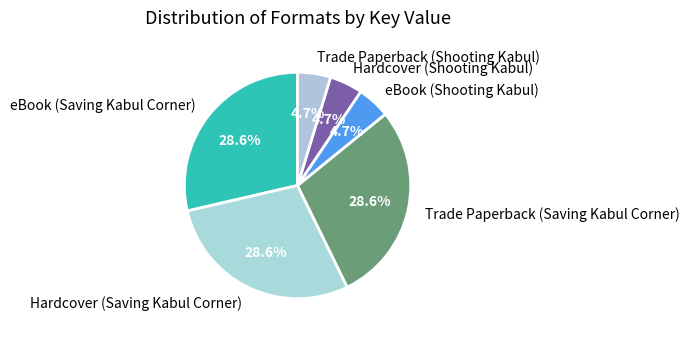

How many slices are in this pie chart?

6